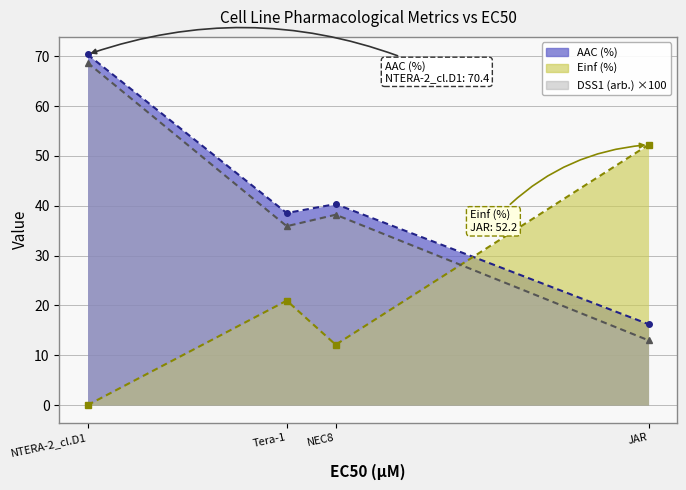

How many distinct data groups are displayed?

3